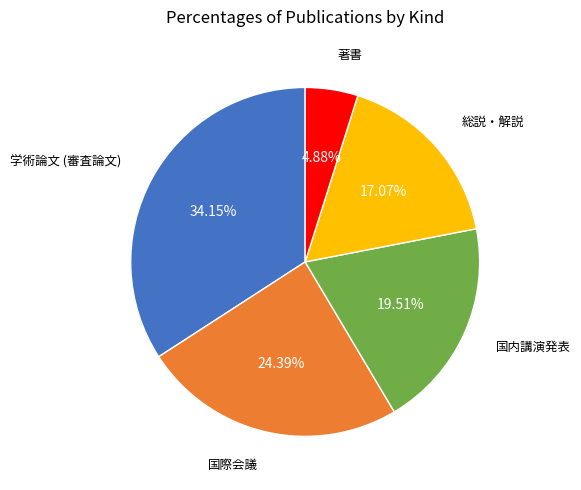

Is there a majority slice in this chart?

No